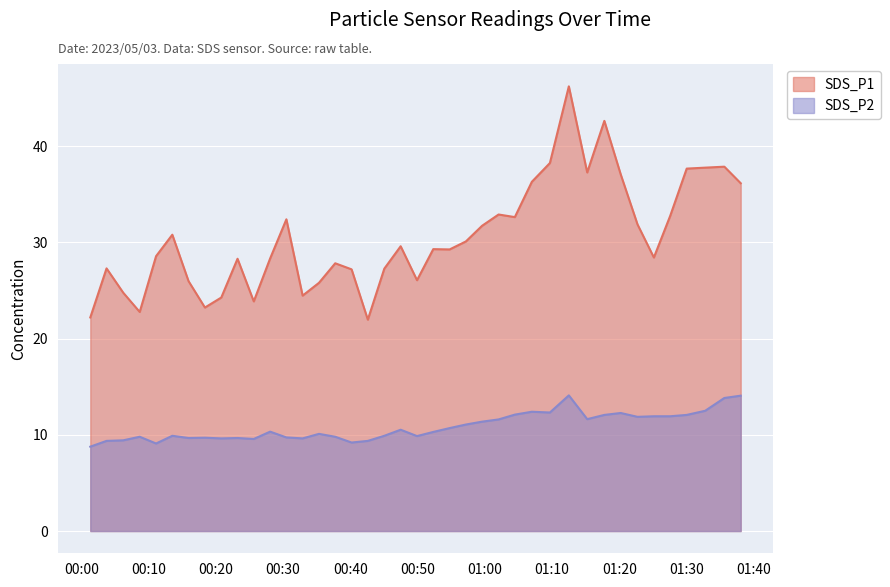

List the labels in order of SDS_P1 value, largest first.

2023/05/03 01:12:30, 2023/05/03 01:17:47, 2023/05/03 01:09:41, 2023/05/03 01:35:38, 2023/05/03 01:32:47, 2023/05/03 01:30:02, 2023/05/03 01:15:14, 2023/05/03 01:20:13, 2023/05/03 01:07:00, 2023/05/03 01:38:04, 2023/05/03 01:02:03, 2023/05/03 01:27:35, 2023/05/03 01:04:28, 2023/05/03 00:30:29, 2023/05/03 01:22:43, 2023/05/03 00:59:36, 2023/05/03 00:13:31, 2023/05/03 00:57:11, 2023/05/03 00:47:29, 2023/05/03 00:52:20, 2023/05/03 00:54:46, 2023/05/03 00:11:06, 2023/05/03 01:25:09, 2023/05/03 00:28:04, 2023/05/03 00:23:13, 2023/05/03 00:37:45, 2023/05/03 00:03:44, 2023/05/03 00:45:03, 2023/05/03 00:40:11, 2023/05/03 00:49:55, 2023/05/03 00:15:56, 2023/05/03 00:35:20, 2023/05/03 00:06:13, 2023/05/03 00:32:54, 2023/05/03 00:20:48, 2023/05/03 00:25:38, 2023/05/03 00:18:22, 2023/05/03 00:08:40, 2023/05/03 00:01:19, 2023/05/03 00:42:36